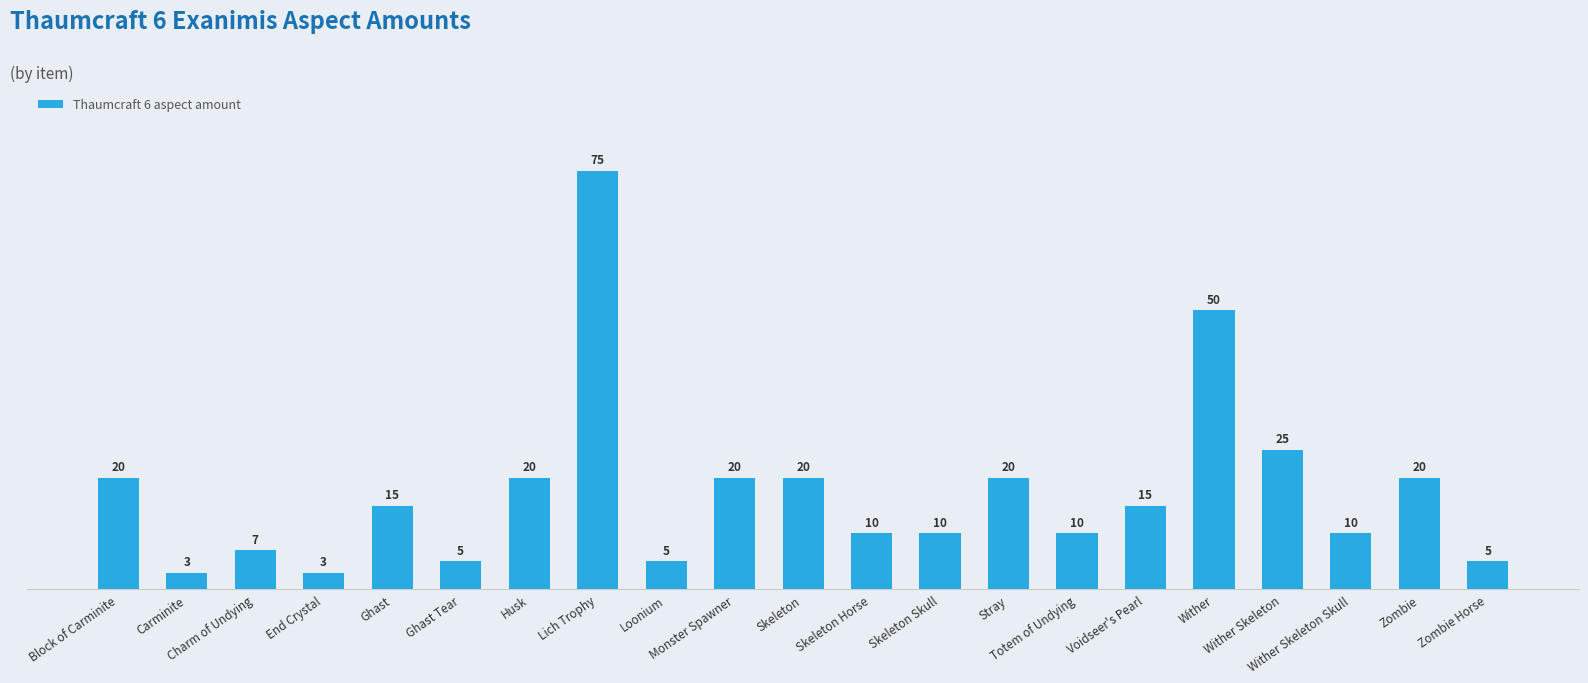

Reading right to left, what are all the values shown in this chart?

Zombie Horse=5	Zombie=20	Wither Skeleton Skull=10	Wither Skeleton=25	Wither=50	Voidseer's Pearl=15	Totem of Undying=10	Stray=20	Skeleton Skull=10	Skeleton Horse=10	Skeleton=20	Monster Spawner=20	Loonium=5	Lich Trophy=75	Husk=20	Ghast Tear=5	Ghast=15	End Crystal=3	Charm of Undying=7	Carminite=3	Block of Carminite=20